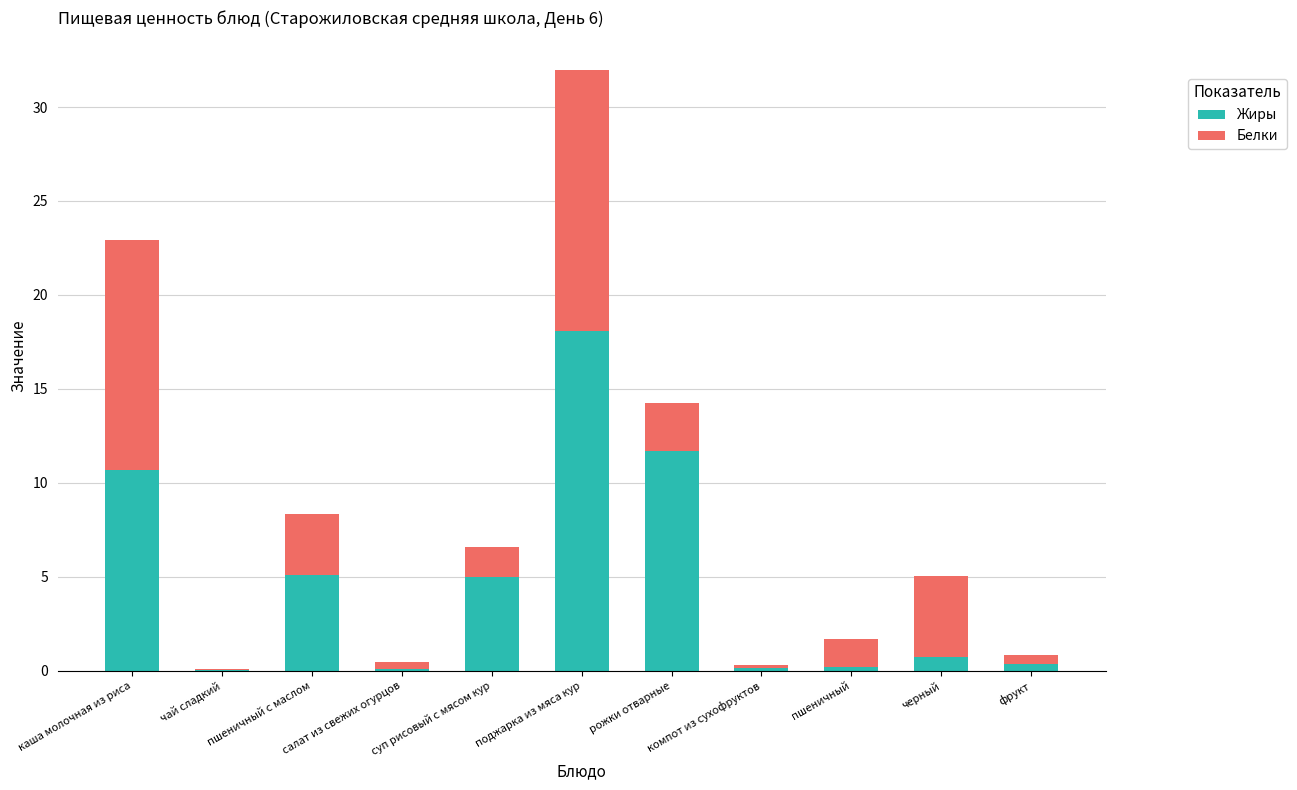

Is it true that Жиры equals 9.1 at пшеничный с маслом?

False